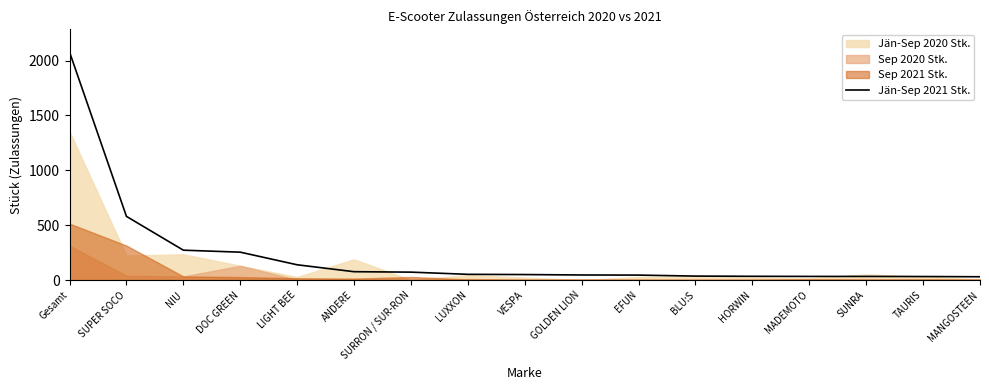

What is the value of the 5th point from the left?

139